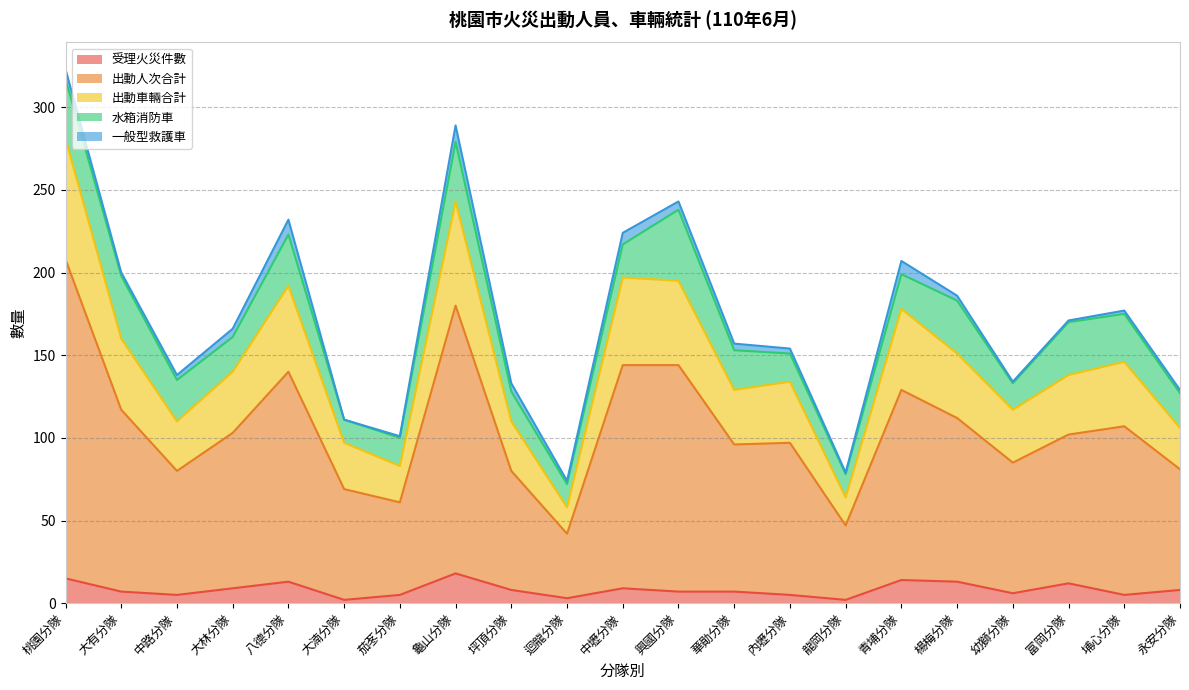

What position from the right is 桃園分隊?

21